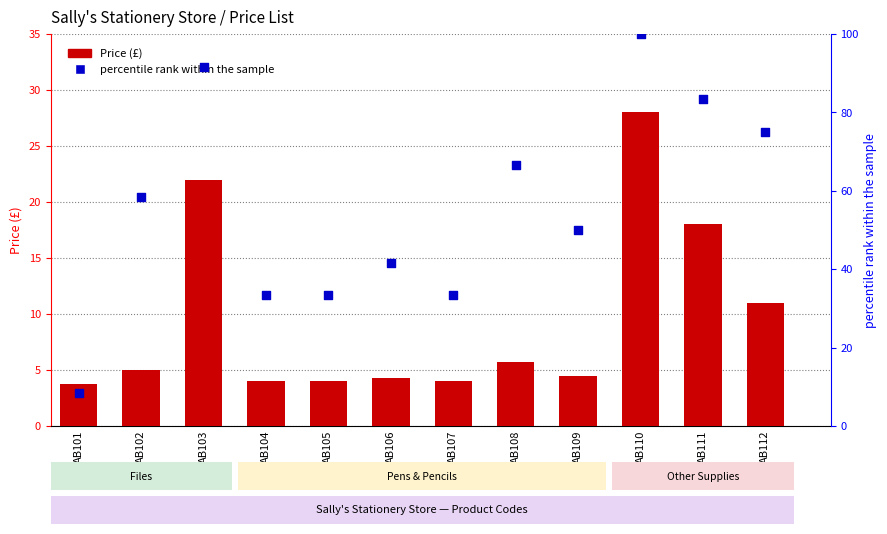

What is the total value across all series at AB111?

101.3